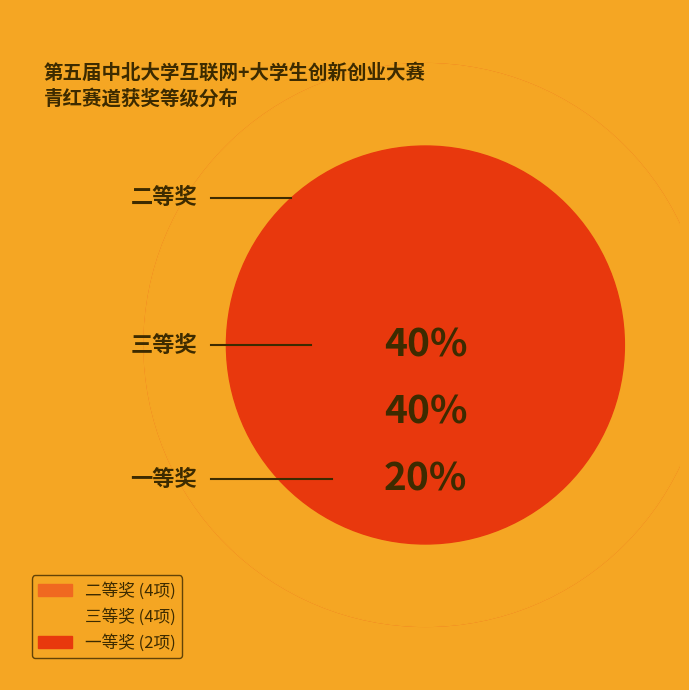

What percentage is the 二等奖 slice, to the nearest percent?

40%